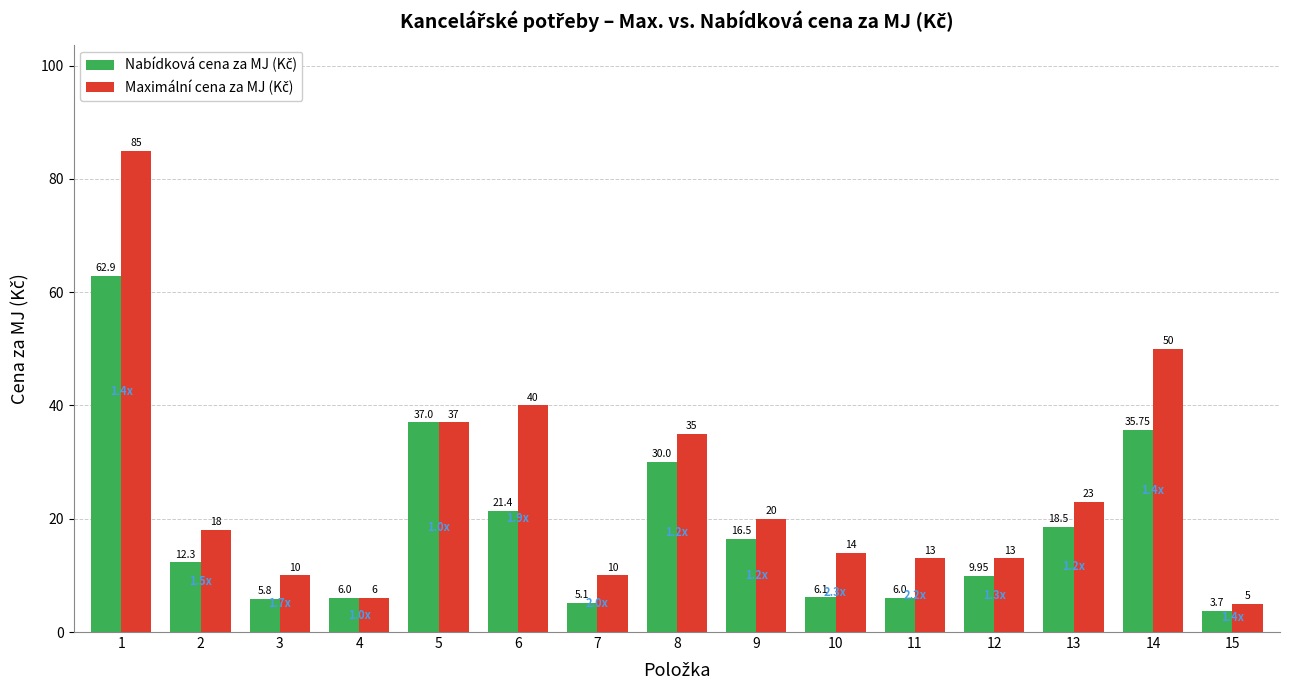

What is the difference between the highest and lowest values at 11?

7.0